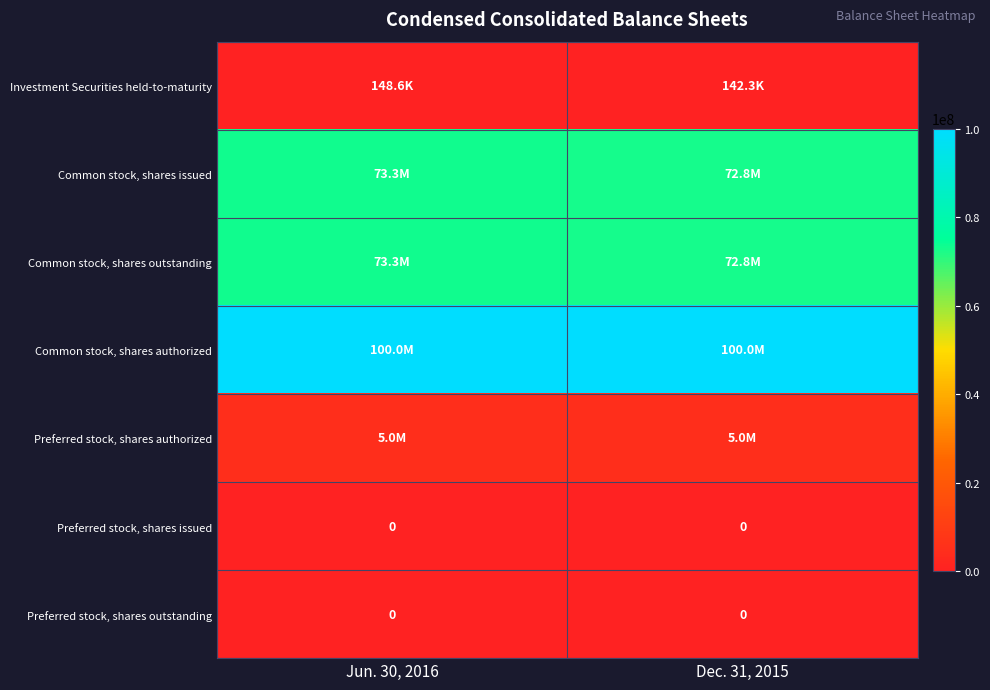

How many series are shown in this chart?

7